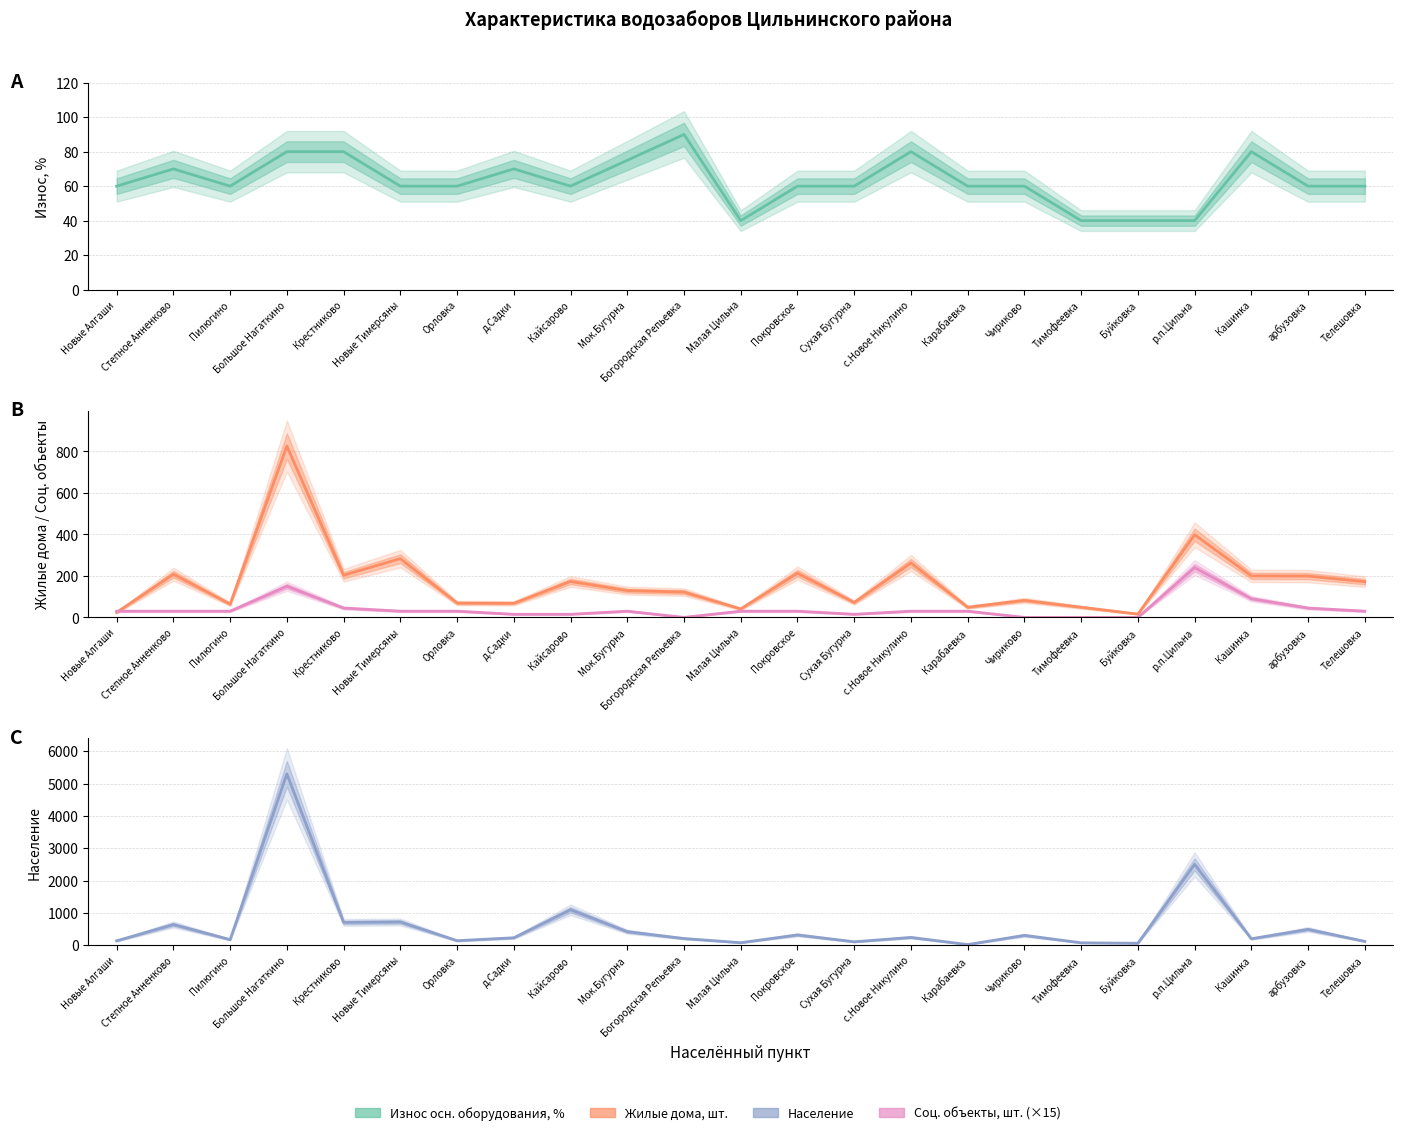

At which label is Соц. объекты, шт. (×15) closest to 120?

Большое Нагаткино